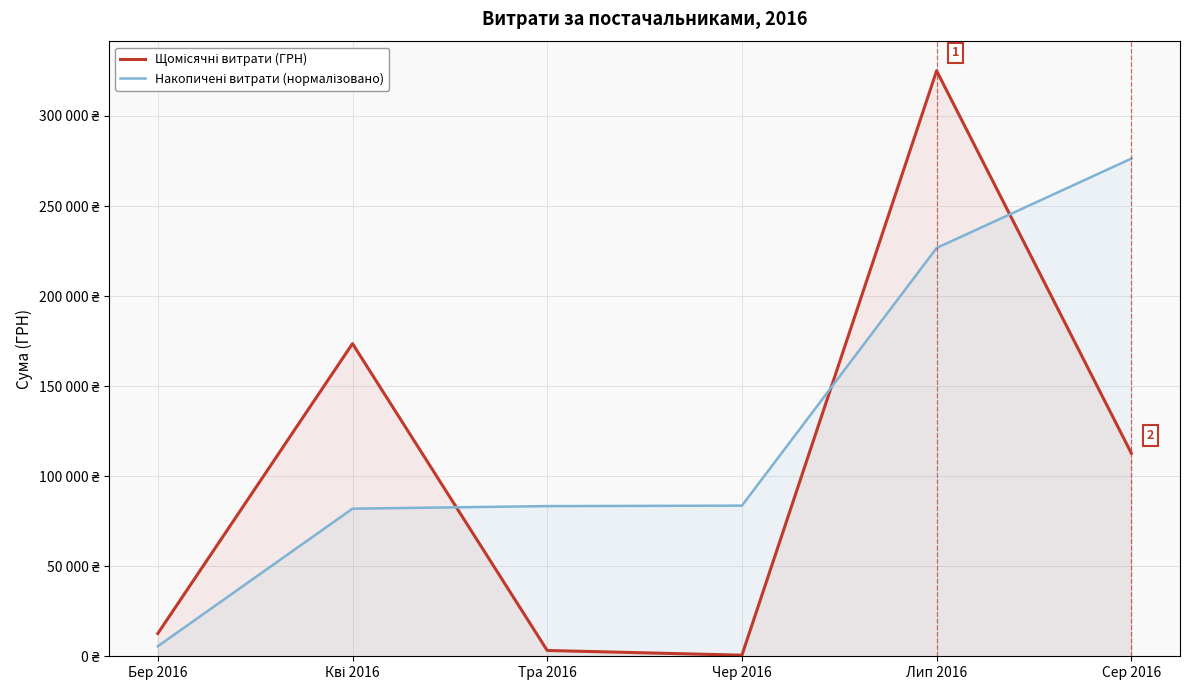

Rank the series by their maximum value, from lowest to highest.

Накопичені витрати (нормалізовано), Щомісячні витрати (ГРН)